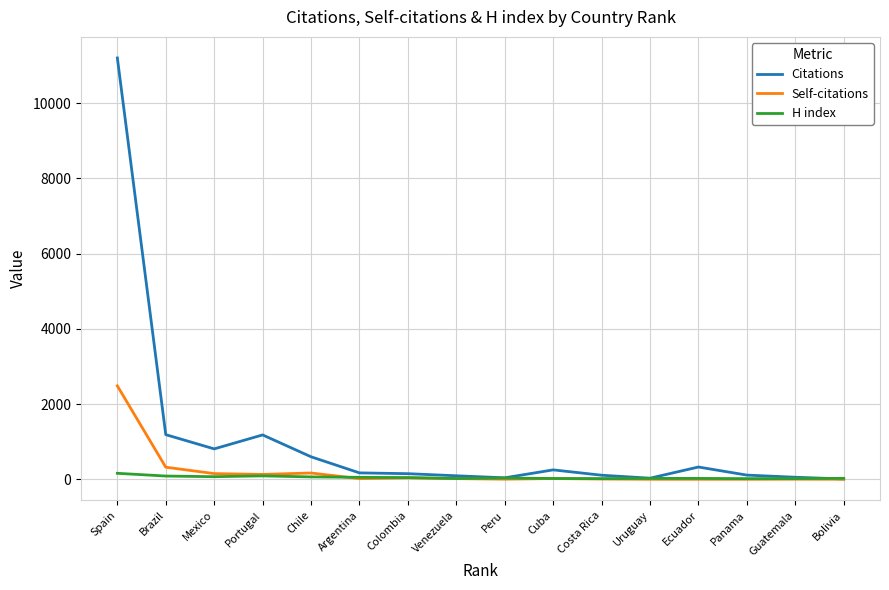

List the series in order of their peak value, lowest first.

H index, Self-citations, Citations